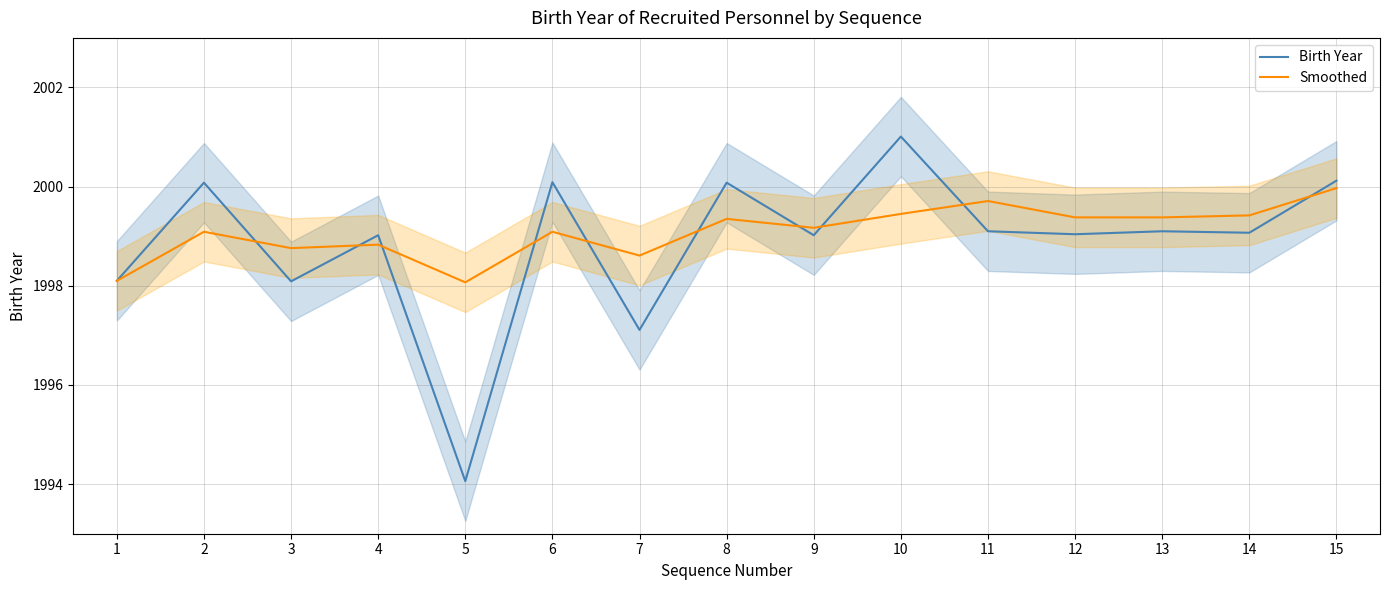

Which series has the largest total across all categories?

Smoothed